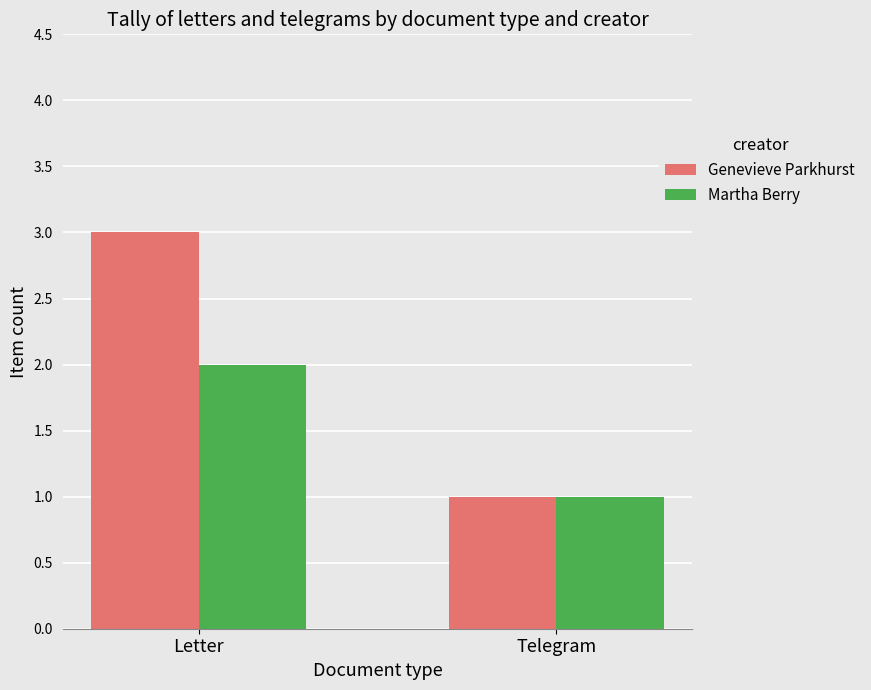

Between Letter and Telegram, which series saw the biggest shift?

Genevieve Parkhurst